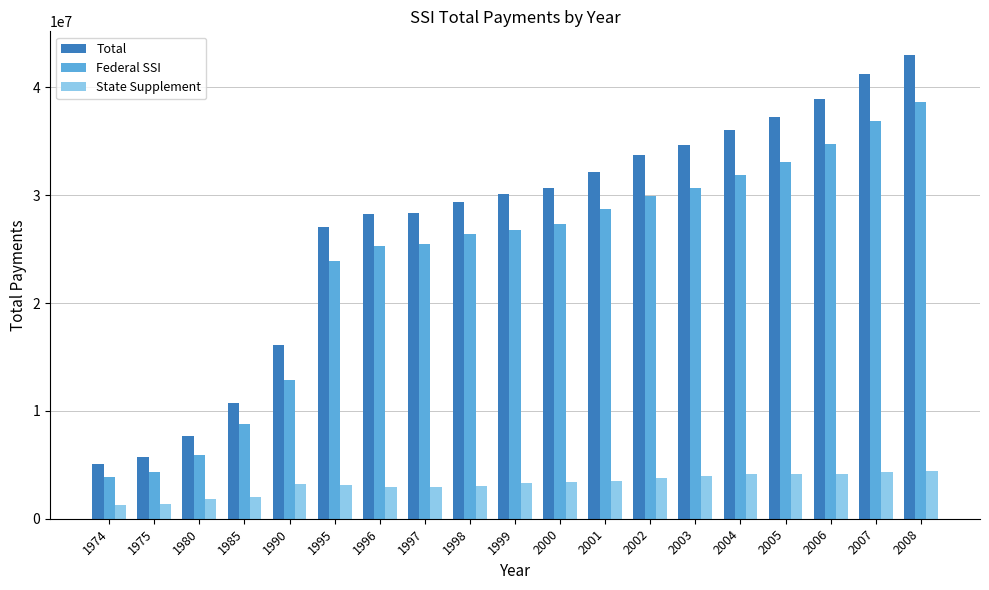

How many data points in Total are less than 30106132?

9